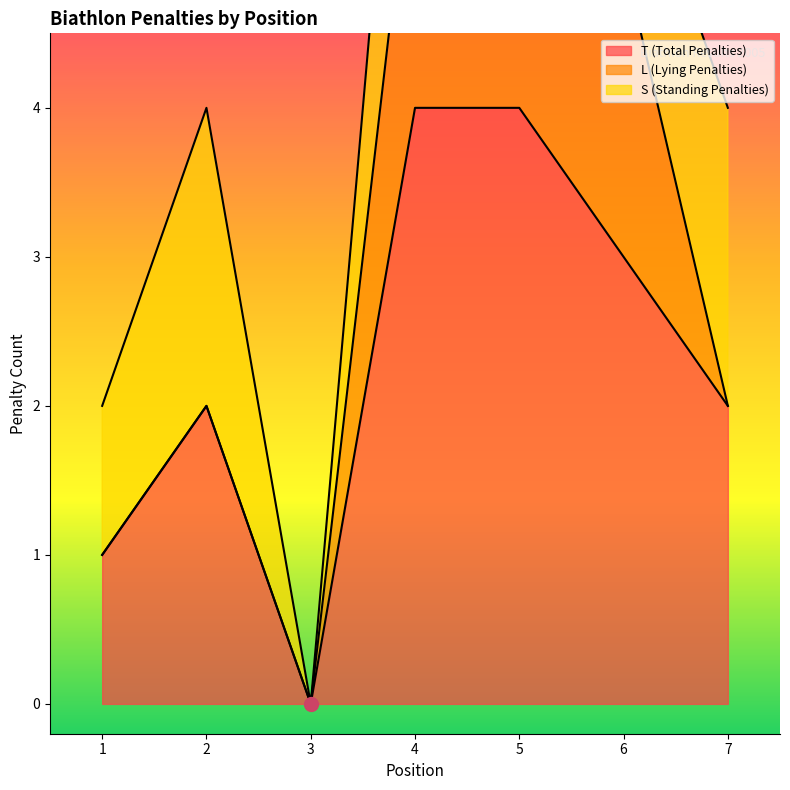

True or false: L (Lying Penalties) has a value of -2 at 7 (HÄMMERLE).

False